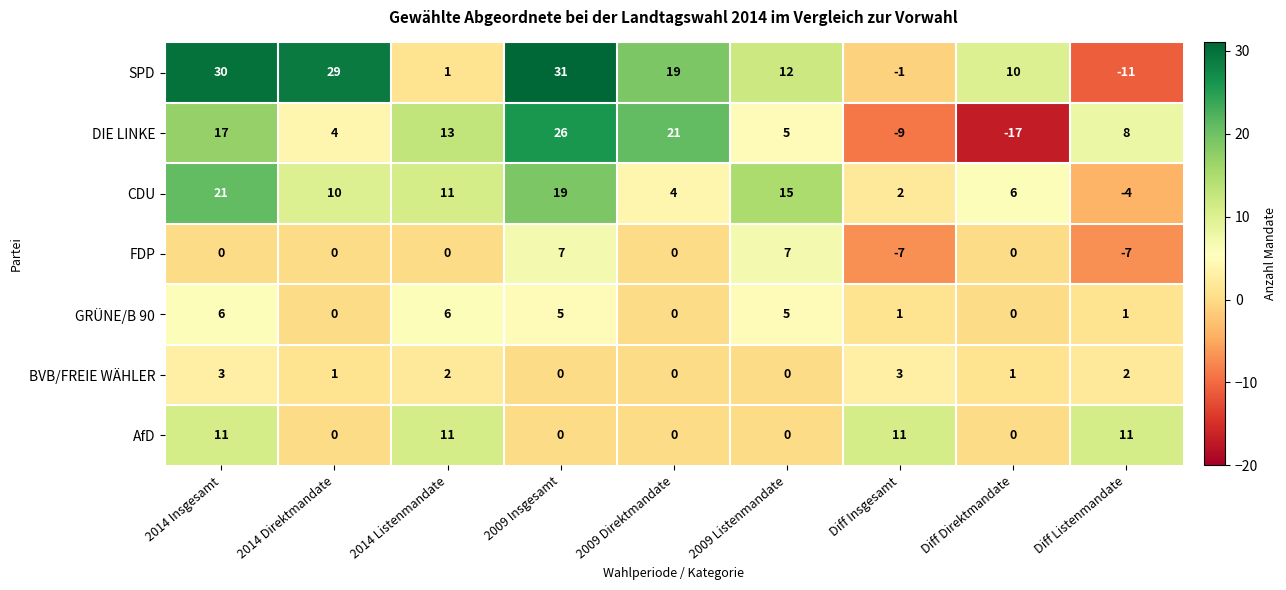

What is the difference between the maximum and minimum values in the FDP series?

14